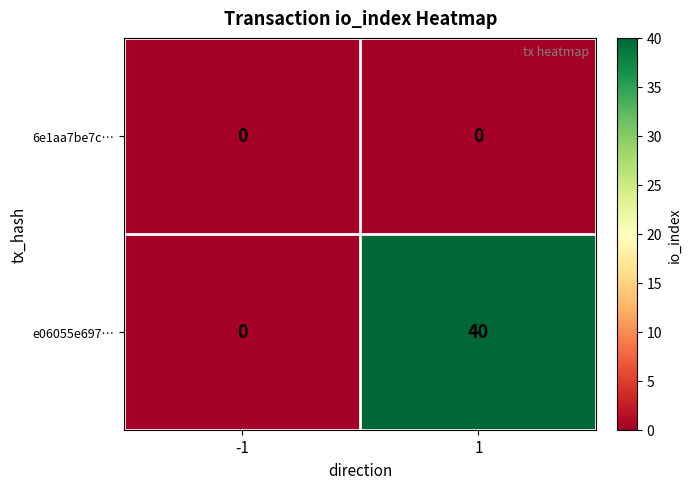

Is it true that e06055e697… equals 17 at -1?

False